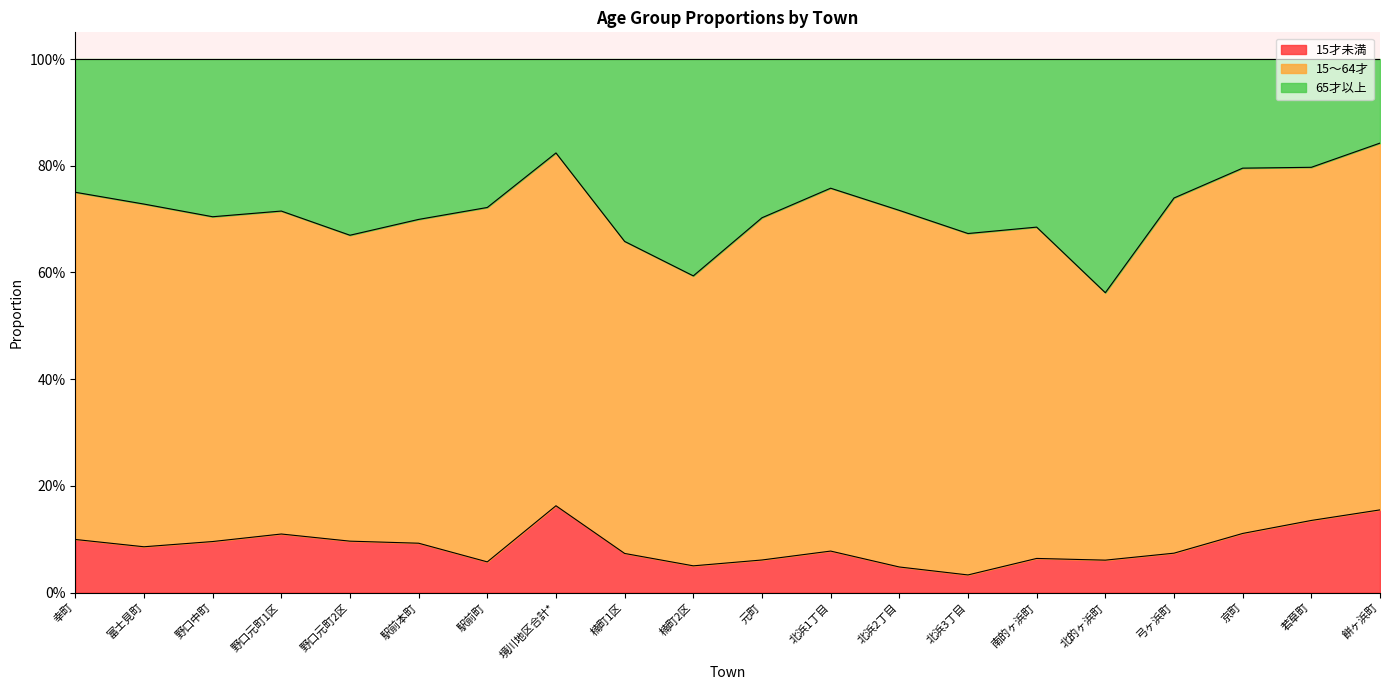

What is the sum of all 15才未満 values?

1.7